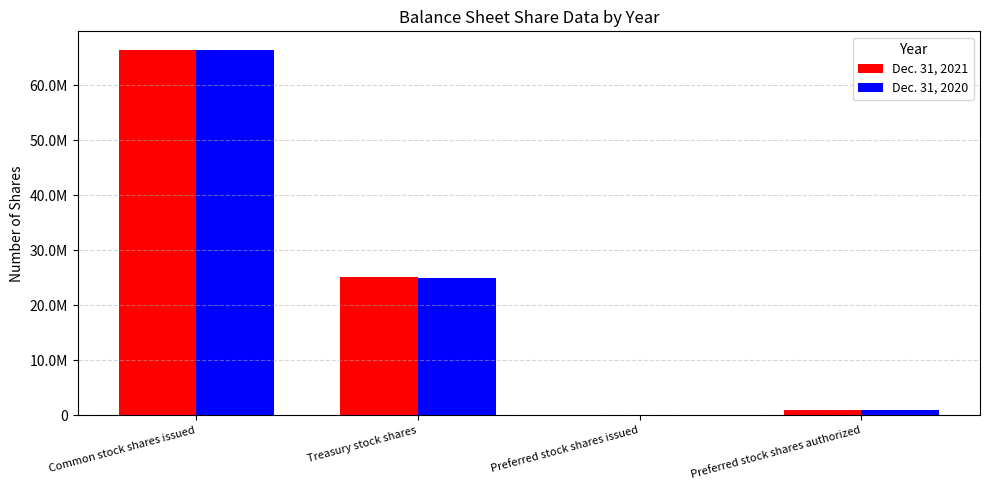

Are the bars horizontal?

No